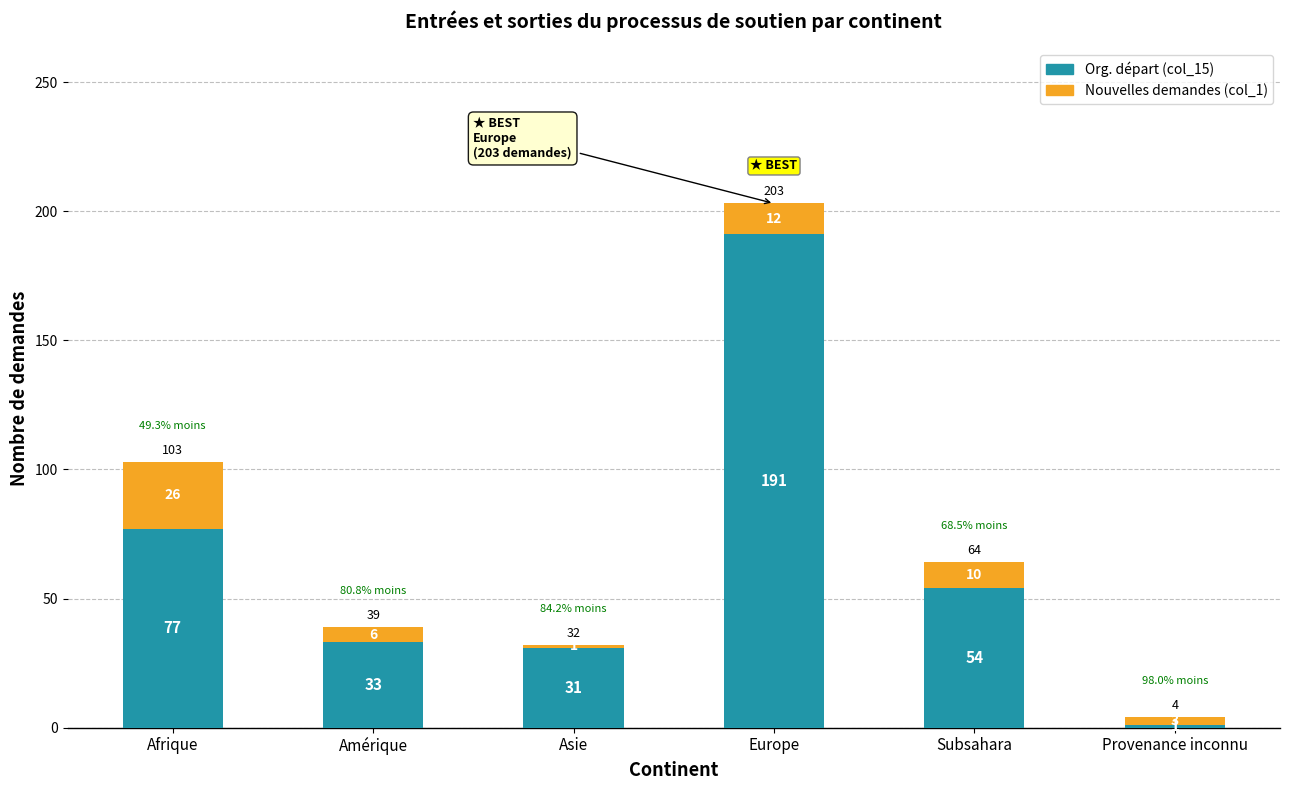

At which category is the sum across all series the highest?

Europe